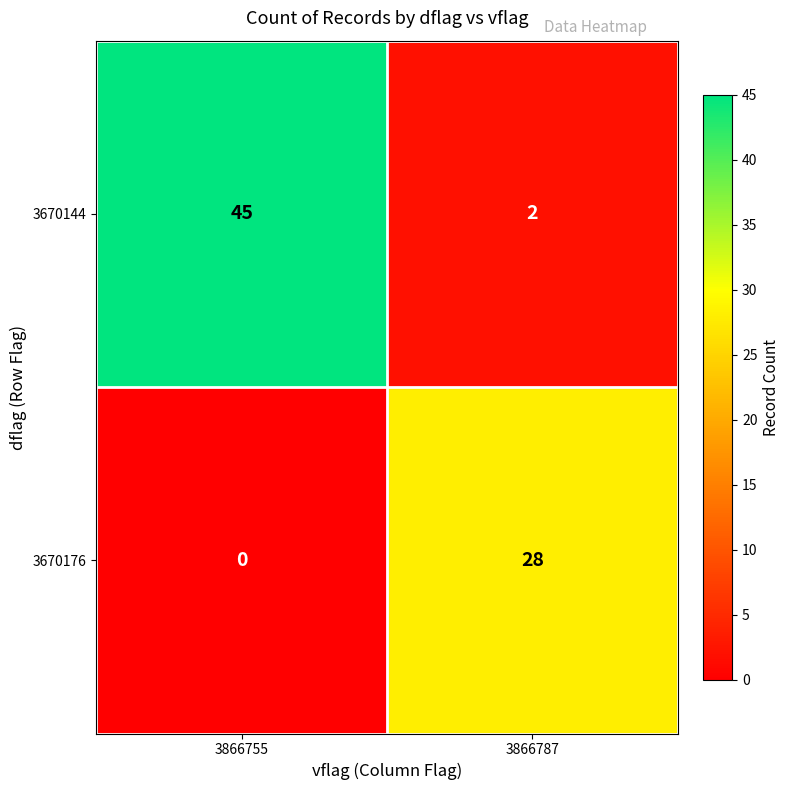

At which category is the sum across all series the highest?

3866755